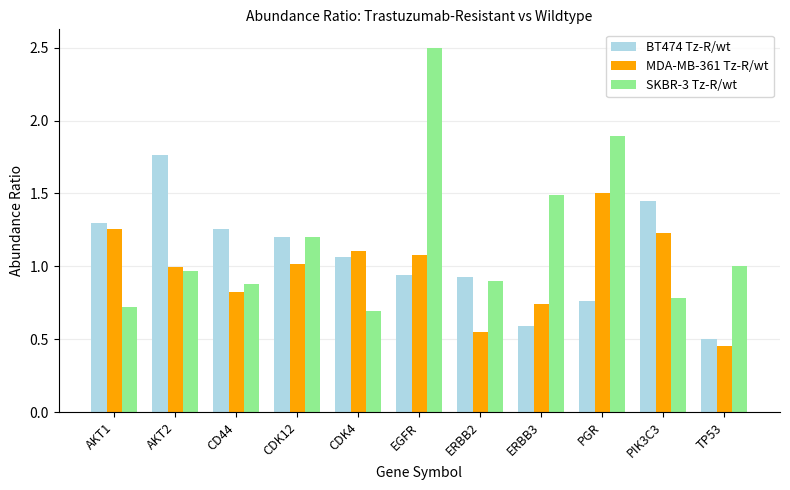

What are all the series names shown in the legend?

BT474 Tz-R/wt, MDA-MB-361 Tz-R/wt, SKBR-3 Tz-R/wt